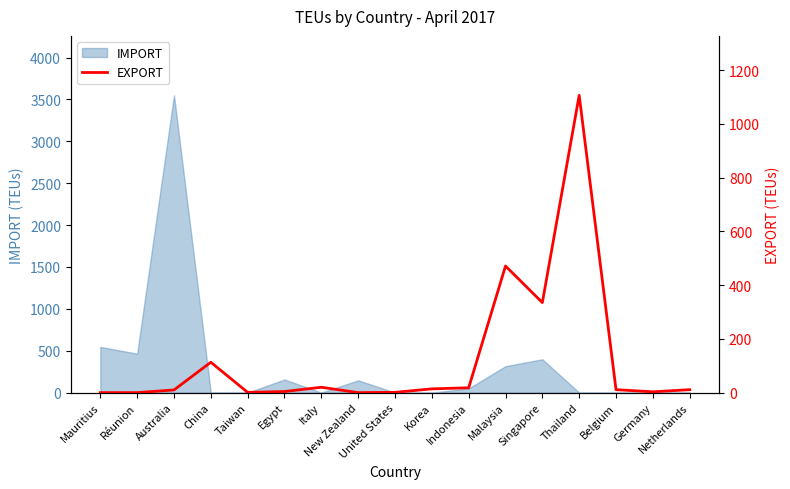

Approximately how many times larger is the value at Italy compared to Singapore?

0.1